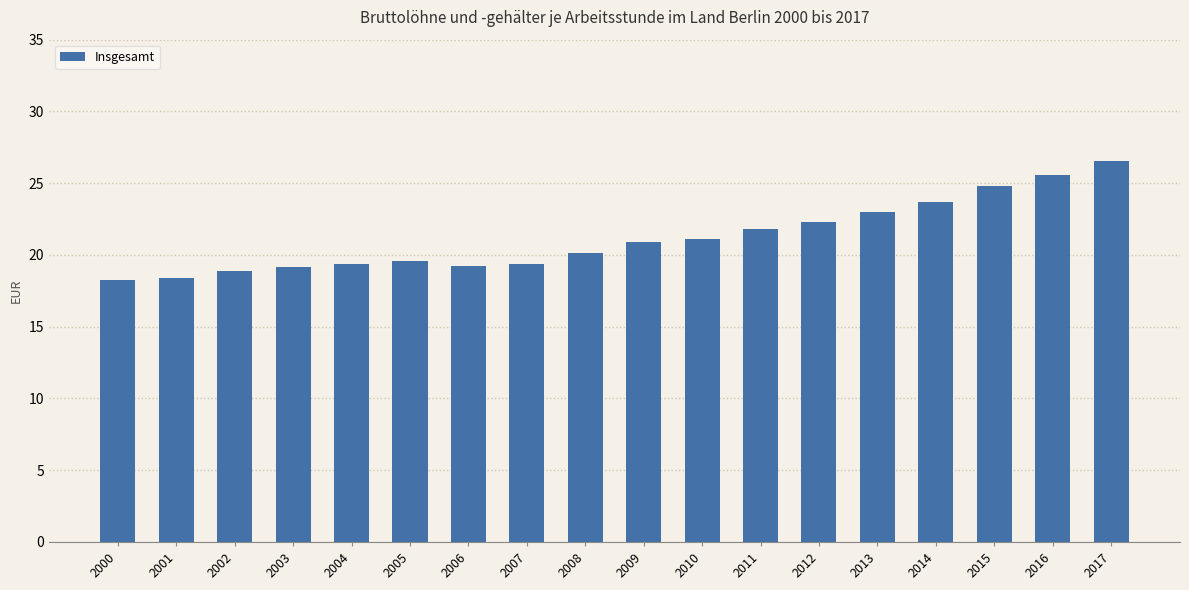

At which category does the chart reach its peak across all series?

2017